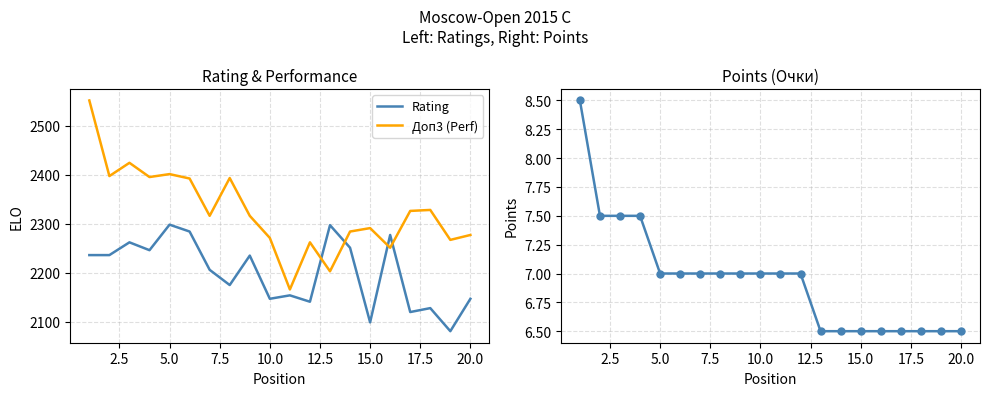

After their last crossing, which series has the higher values: Доп3 (Perf) or Rating?

Доп3 (Perf)